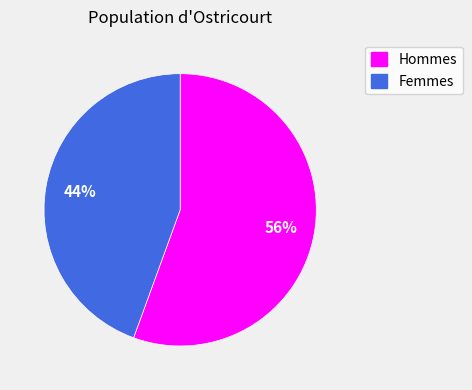

What percentage is the Femmes slice, to the nearest percent?

44%